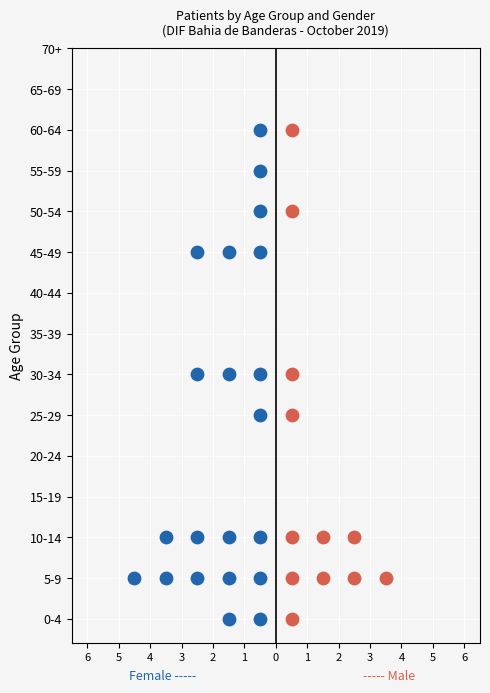

Is the value of Female at 0-4 greater than the value of Male at 20-24?

Yes